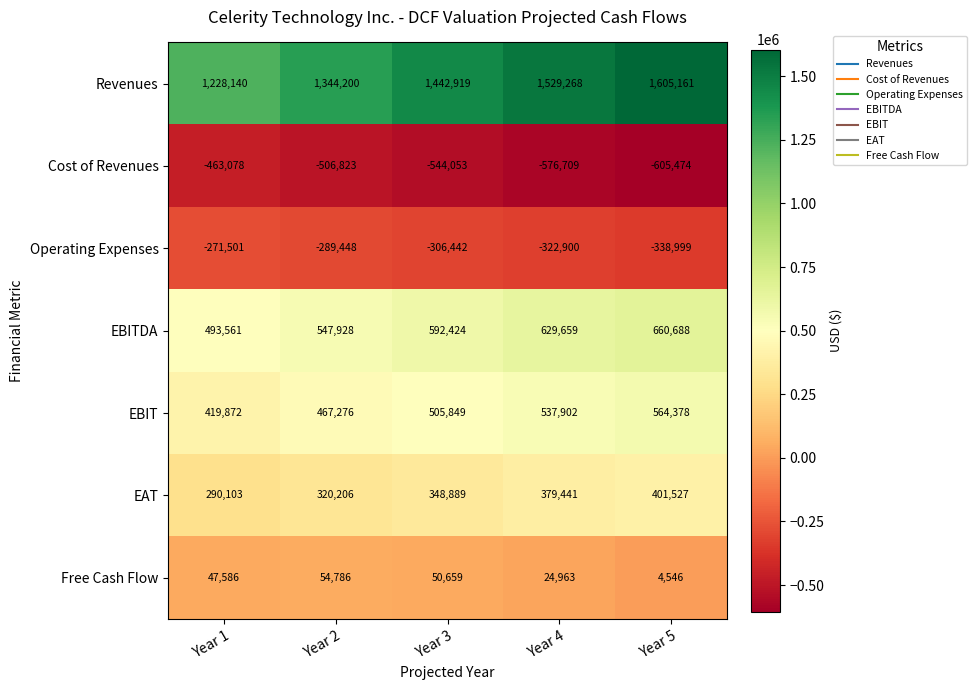

At how many categories does at least one series exceed 338274?

5